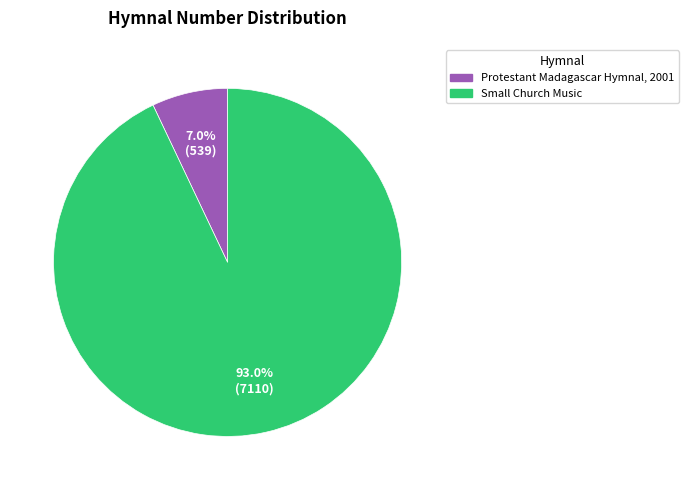

To the nearest percent, what portion does Protestant Madagascar Hymnal, 2001 represent?

7%